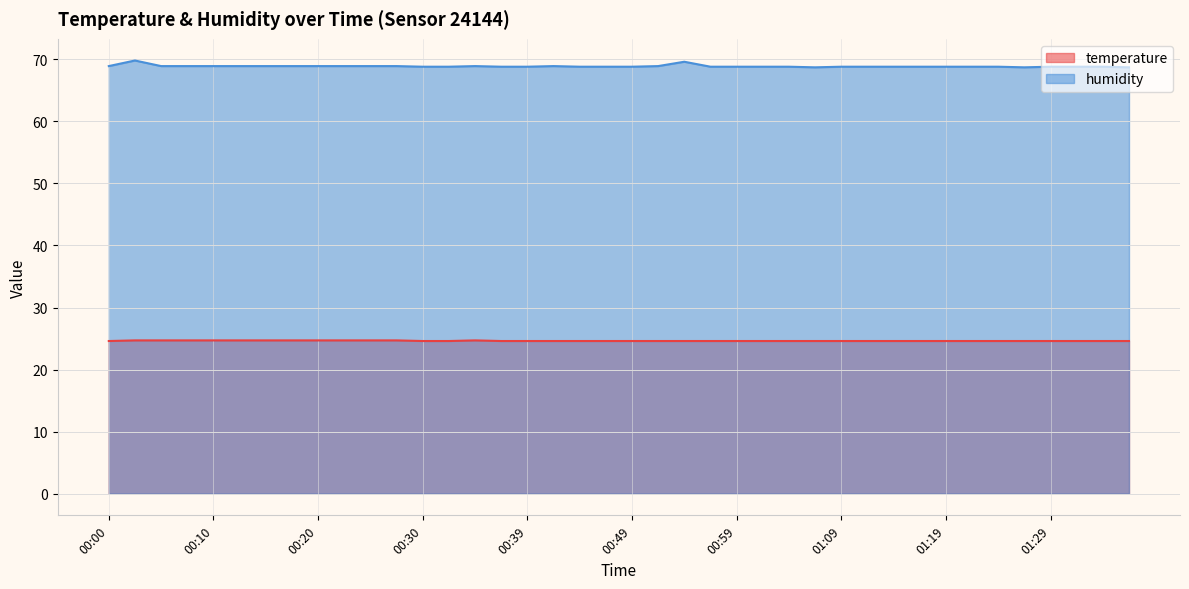

True or false: temperature and humidity cross at least once.

False